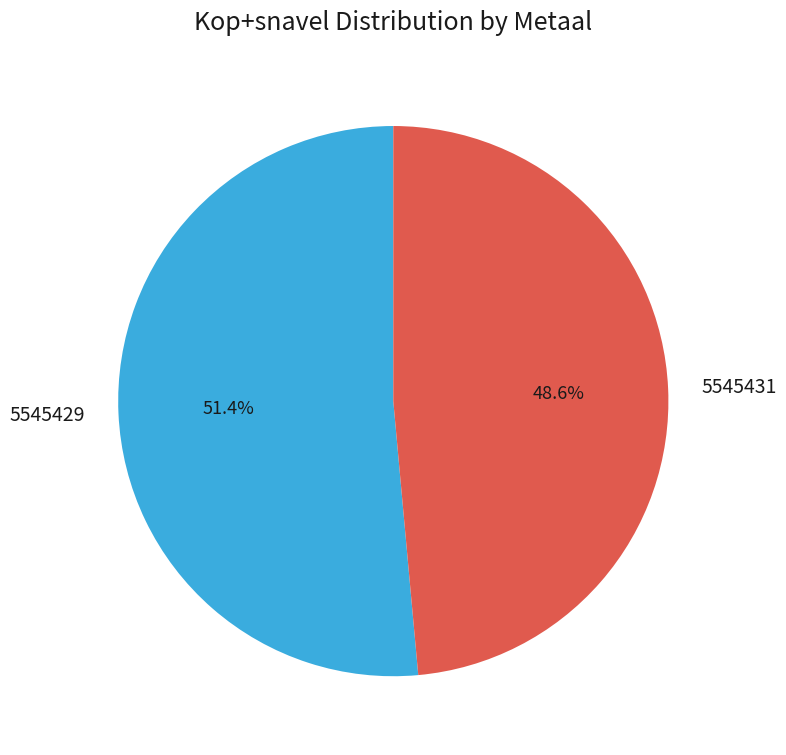

Which category has the biggest portion of the pie?

5545429